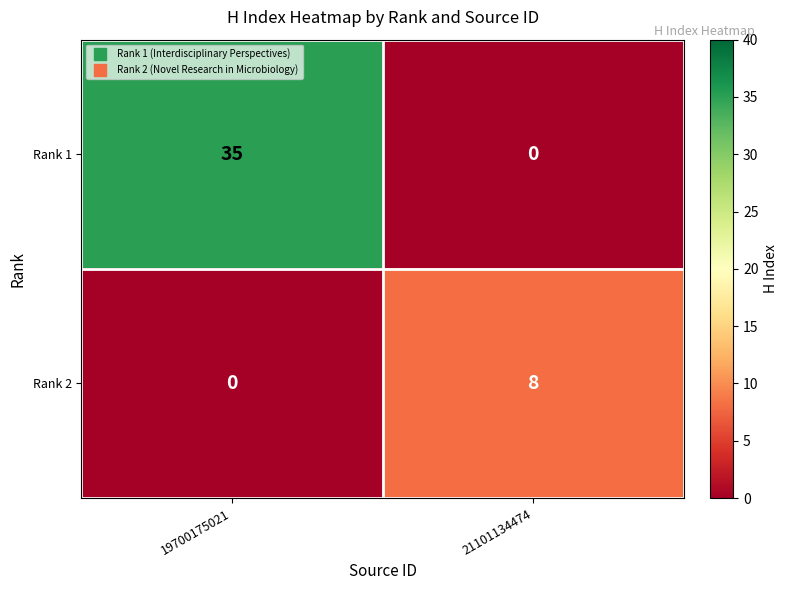

The value of Rank 2 at 19700175021 is 0. True or false?

True